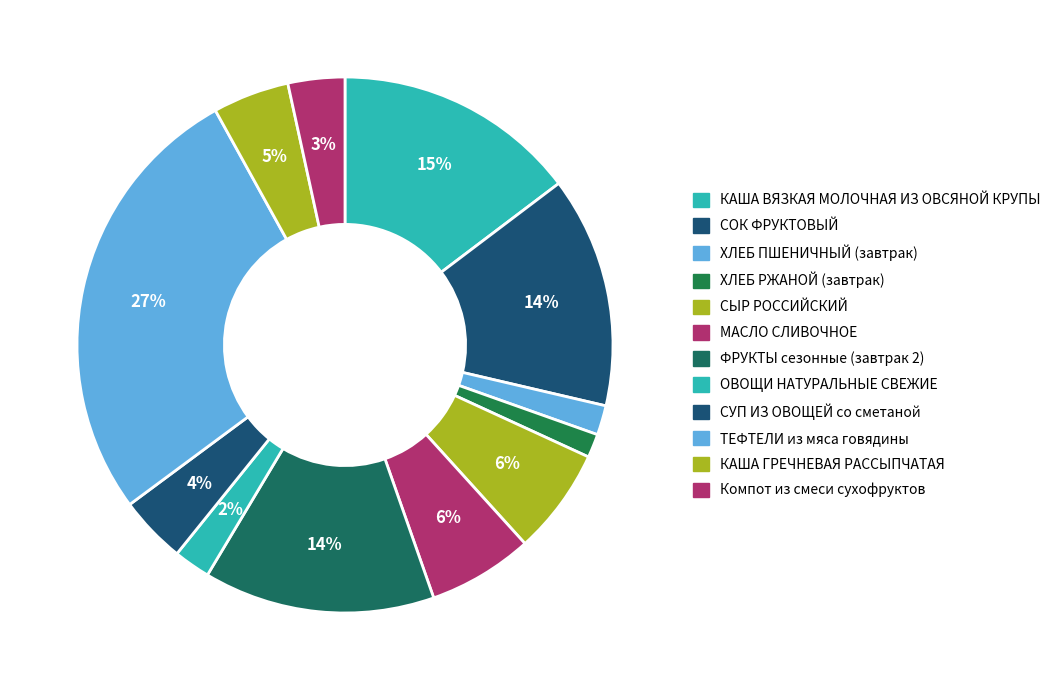

Rank the categories by value from lowest to highest.

ХЛЕБ РЖАНОЙ (завтрак), ХЛЕБ ПШЕНИЧНЫЙ (завтрак), ОВОЩИ НАТУРАЛЬНЫЕ СВЕЖИЕ, Компот из смеси сухофруктов, СУП ИЗ ОВОЩЕЙ со сметаной, КАША ГРЕЧНЕВАЯ РАССЫПЧАТАЯ, МАСЛО СЛИВОЧНОЕ, СЫР РОССИЙСКИЙ, СОК ФРУКТОВЫЙ, ФРУКТЫ сезонные (завтрак 2), КАША ВЯЗКАЯ МОЛОЧНАЯ ИЗ ОВСЯНОЙ КРУПЫ, ТЕФТЕЛИ из мяса говядины